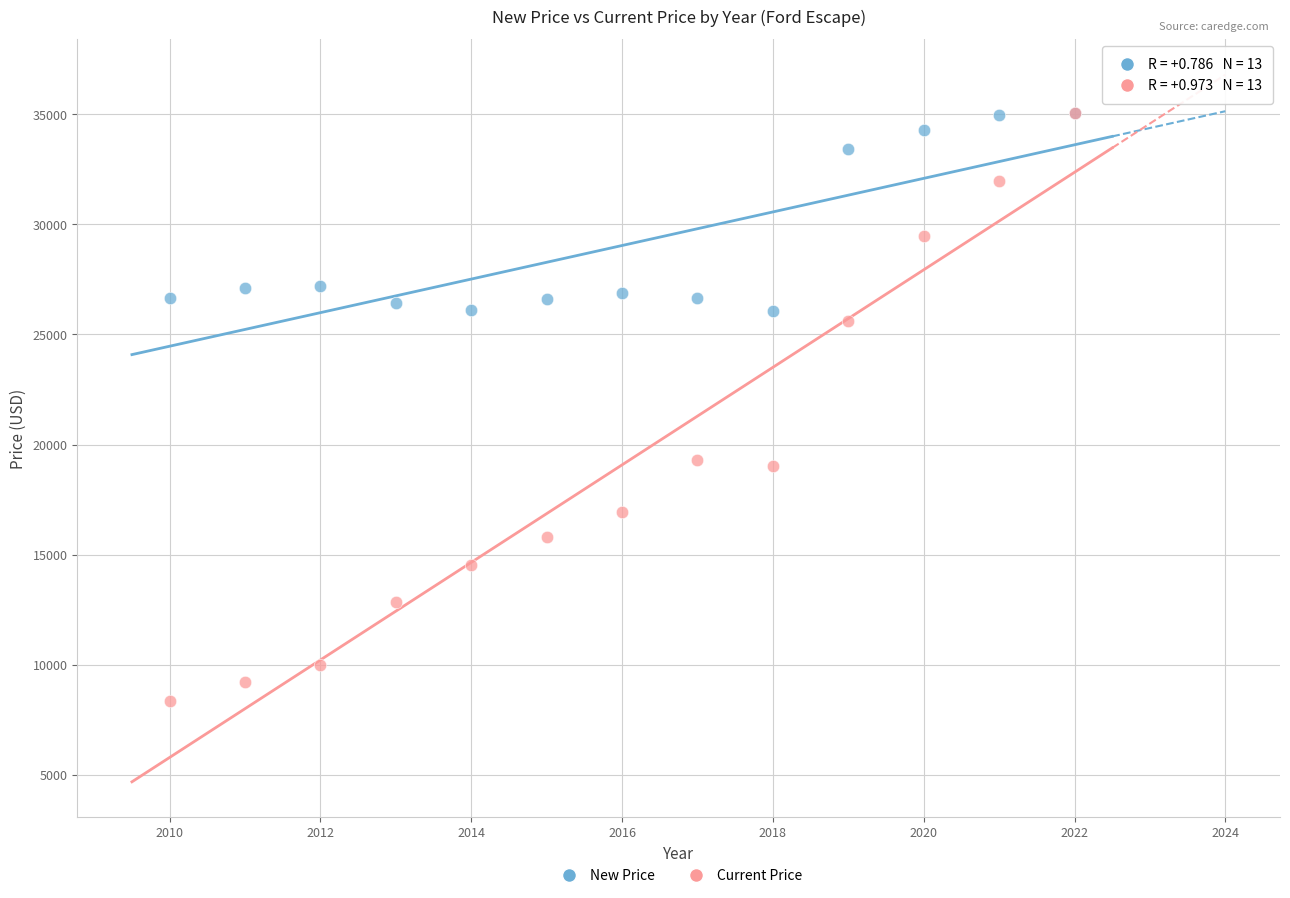

What are all the series names shown in the legend?

New Price, Current Price